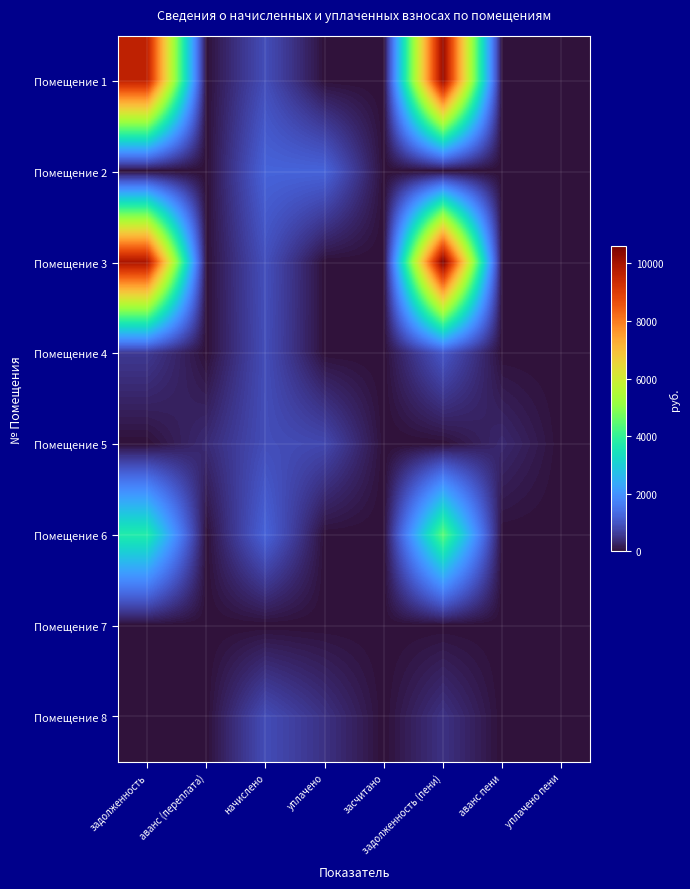

At аванс пени, list the series in order from largest to smallest.

Помещение 5, Помещение 1, Помещение 2, Помещение 3, Помещение 4, Помещение 6, Помещение 7, Помещение 8